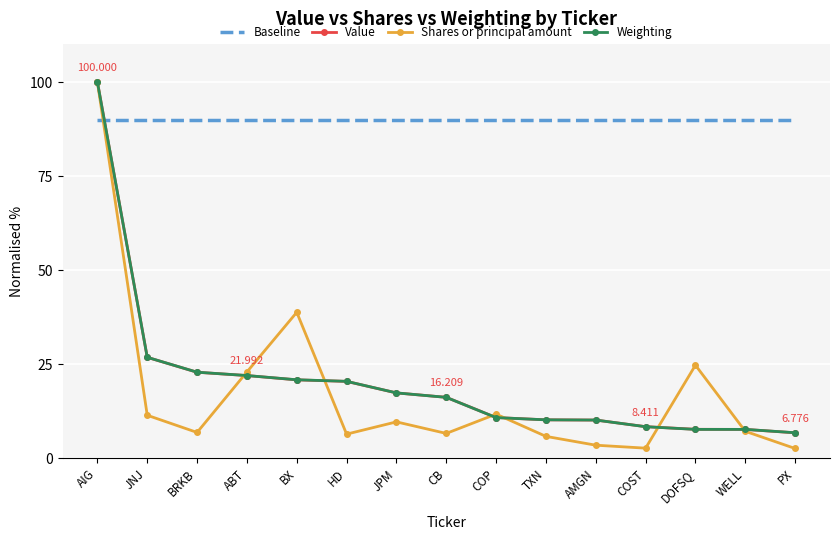

Where is Shares or principal amount nearest to the value 51?

BX